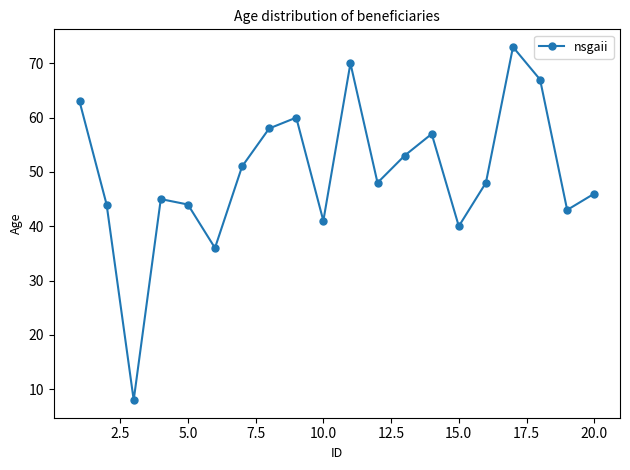

What is the sum of all values?

995